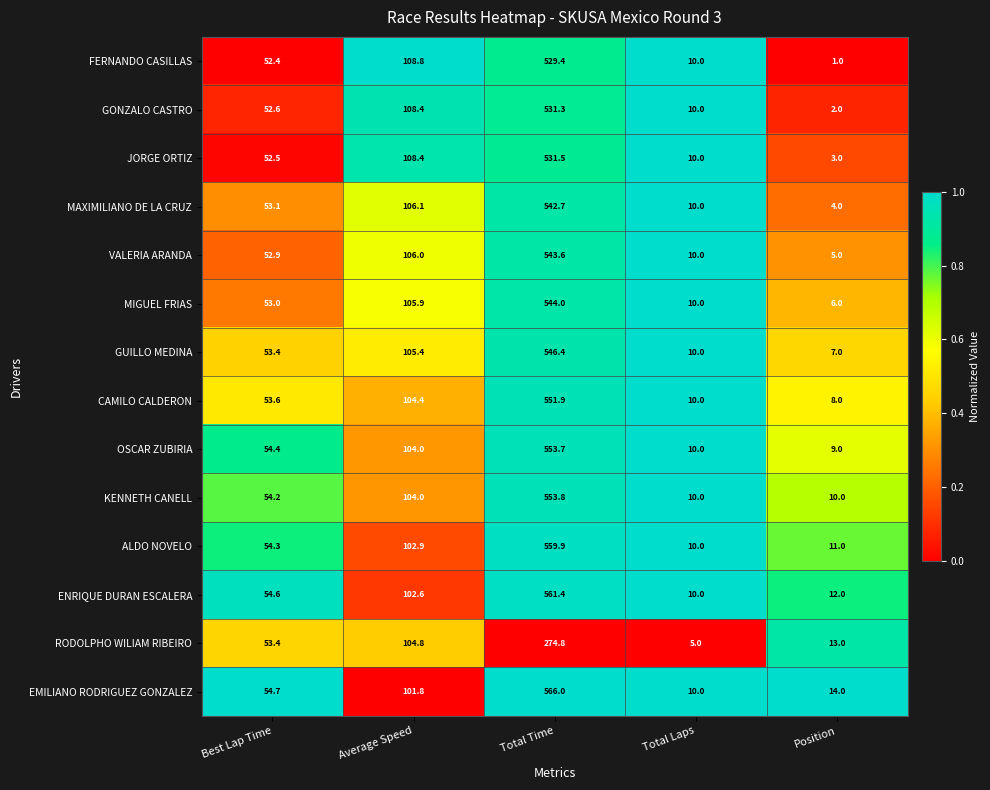

Which category has the lowest value across all series?

Position